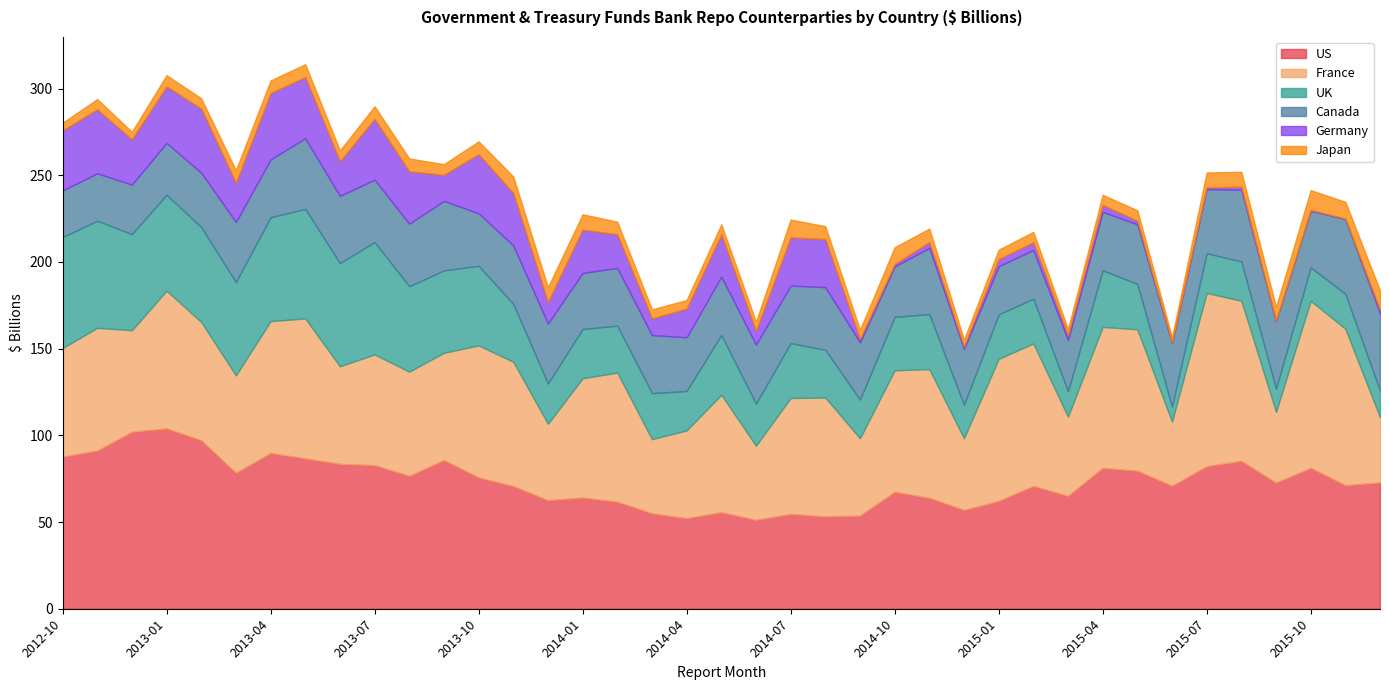

How many interior local valleys does the US series have?

11